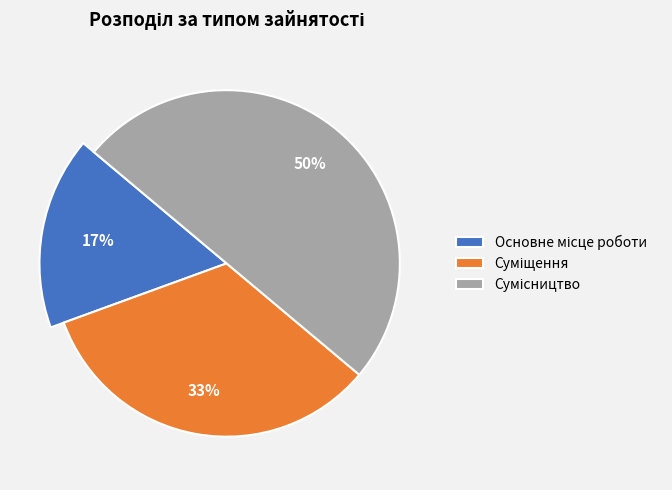

What is the ratio of the value at Основне місце роботи to the value at Суміщення?

0.5